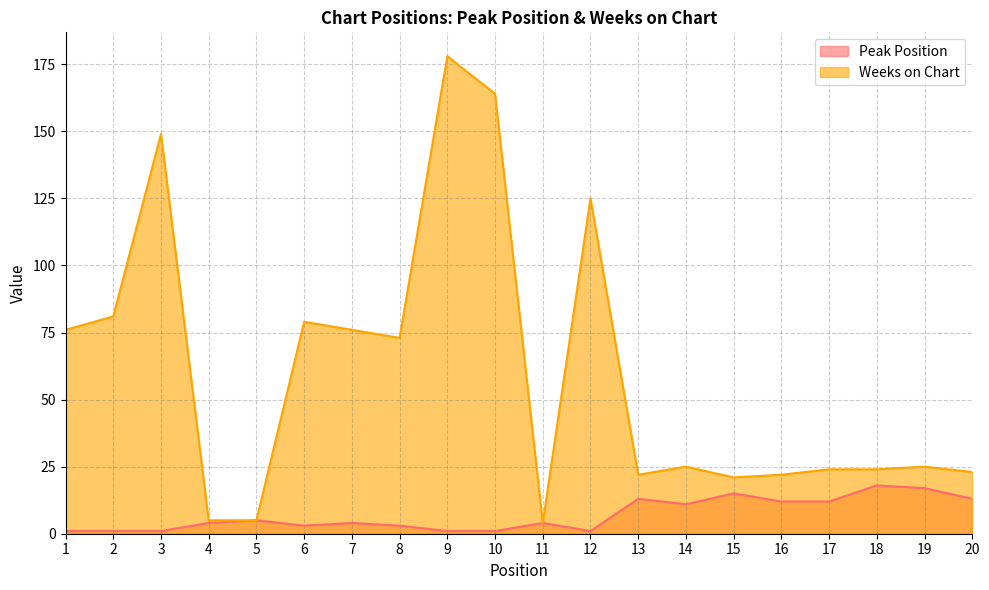

What is the sum of the Weeks on Chart values at 6 and 14?

104